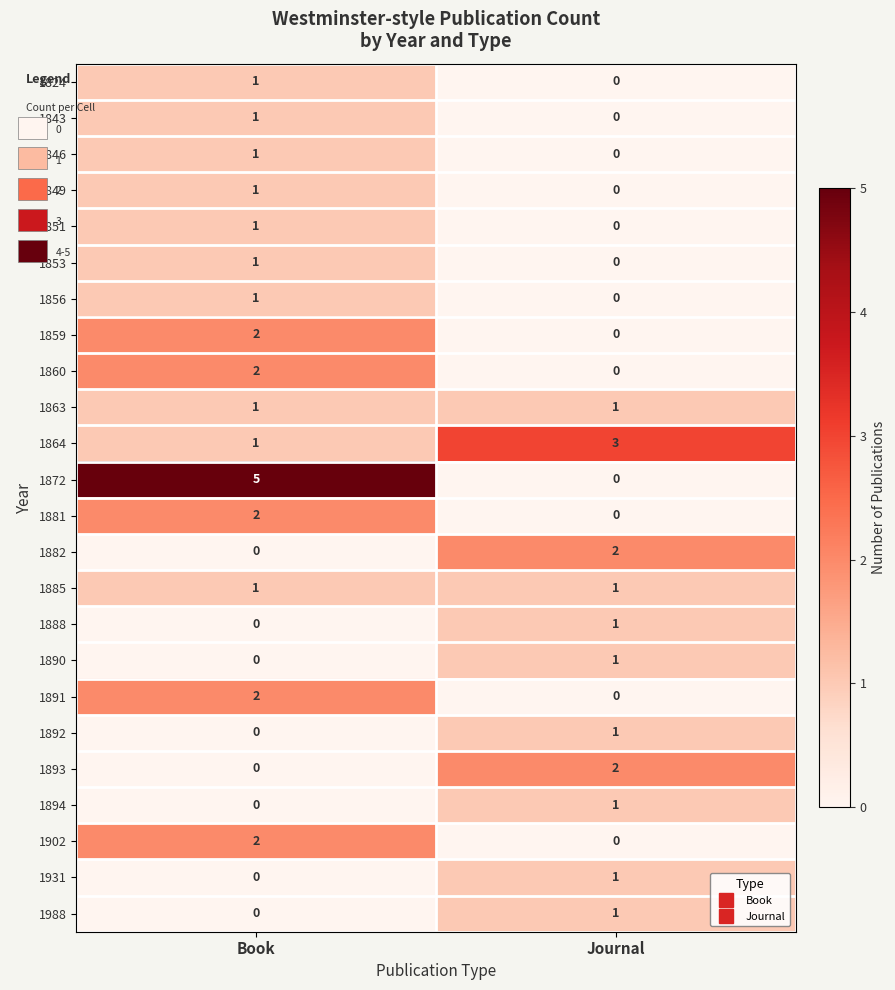

Rank the categories by 1894 value from lowest to highest.

Book, Journal